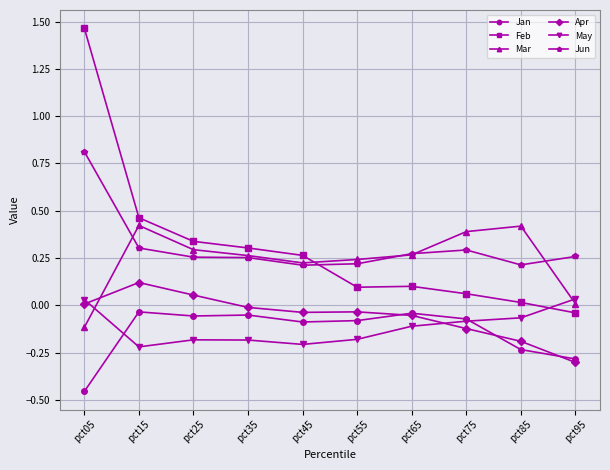

Which series has the largest range (max minus min)?

Feb